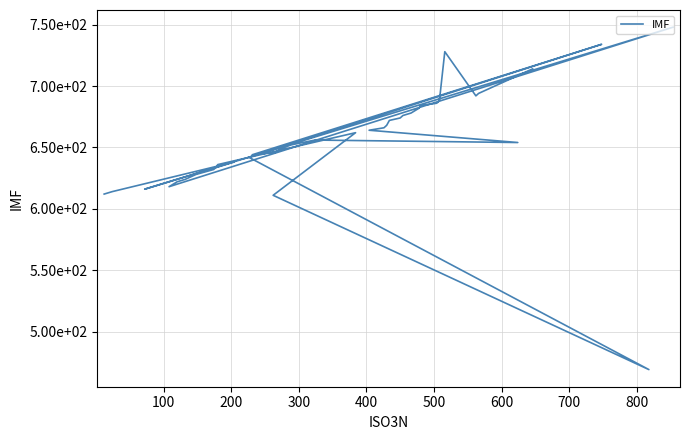

True or false: the data shows 284 at 39.

False